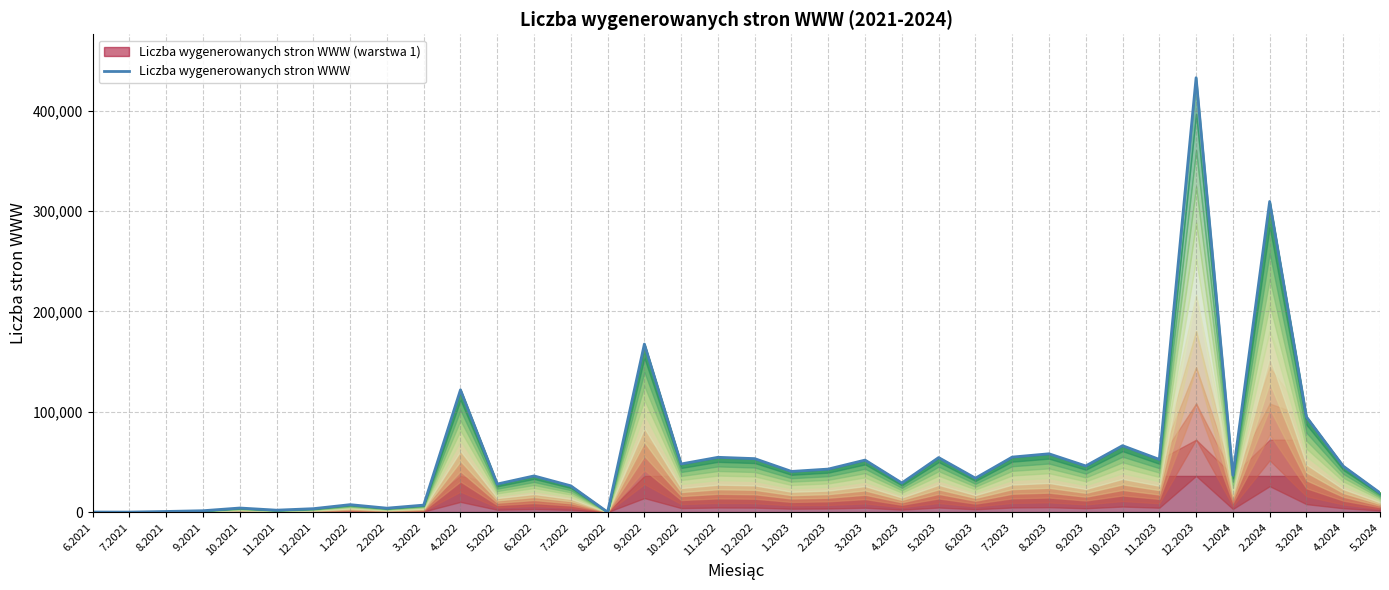

What is the sum of the values at 1.2023 and 9.2023?

86544